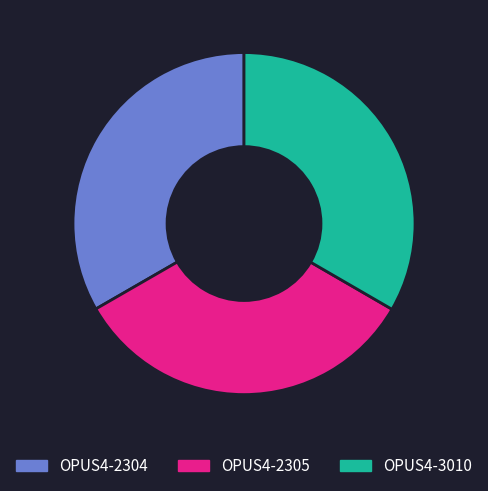

Is the sum of OPUS4-3010 and OPUS4-2305 greater than half?

Yes